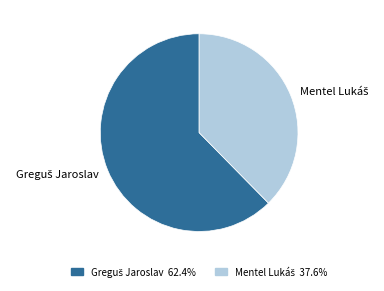

How many segments does this pie chart have?

2